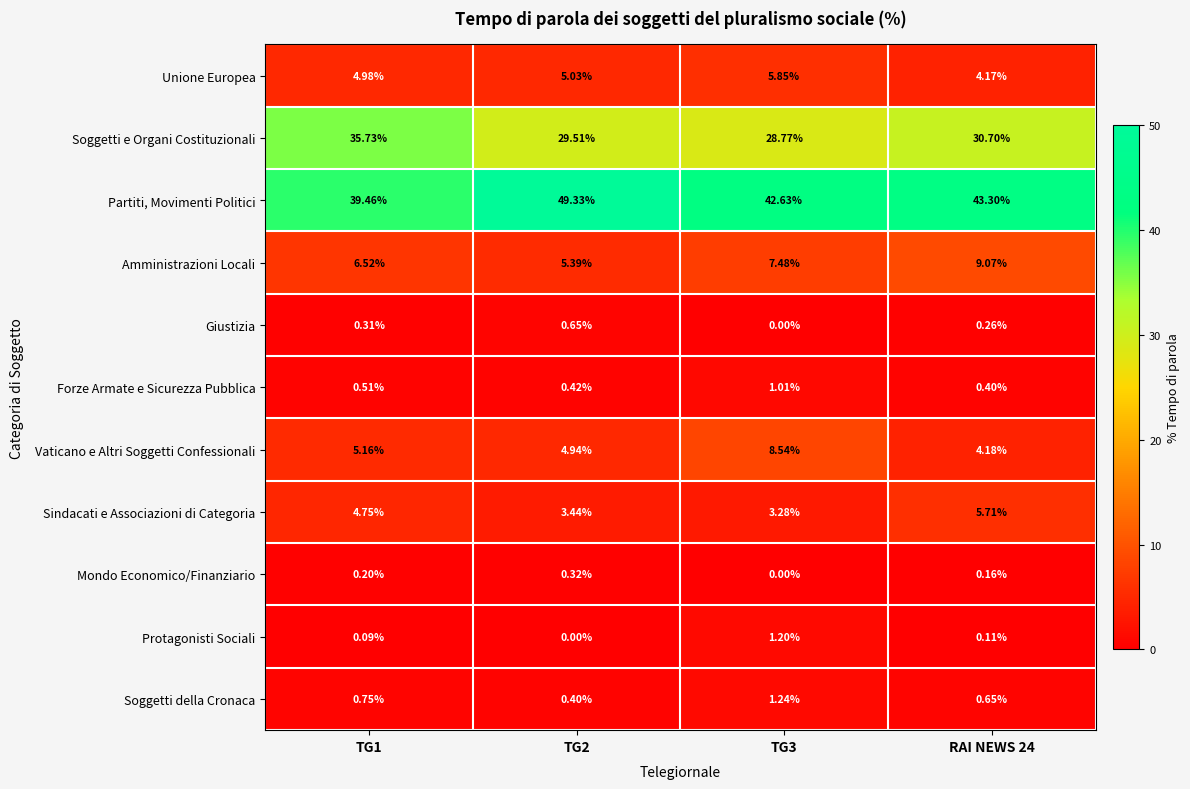

Which series has the largest range (max minus min)?

Partiti, Movimenti Politici